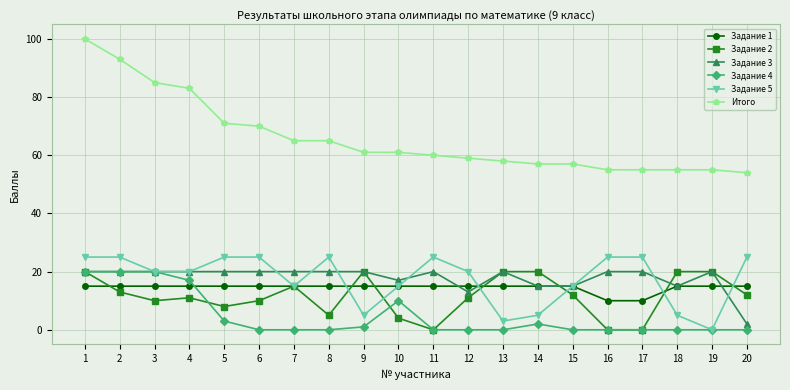

Reading left to right, list all the values displayed in this chart.

Задание 1: 15	15	15	15	15	15	15	15	15	15	15	15	15	15	15	10	10	15	15	15
Задание 2: 20	13	10	11	8	10	15	5	20	4	0	11	20	20	12	0	0	20	20	12
Задание 3: 20	20	20	20	20	20	20	20	20	17	20	13	20	15	15	20	20	15	20	2
Задание 4: 20	20	20	17	3	0	0	0	1	10	0	0	0	2	0	0	0	0	0	0
Задание 5: 25	25	20	20	25	25	15	25	5	15	25	20	3	5	15	25	25	5	0	25
Итого: 100	93	85	83	71	70	65	65	61	61	60	59	58	57	57	55	55	55	55	54